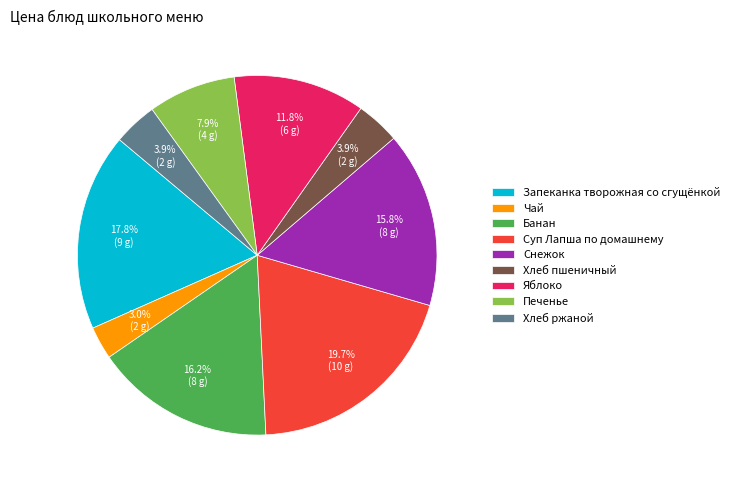

Is there any slice that represents more than half of the pie?

No